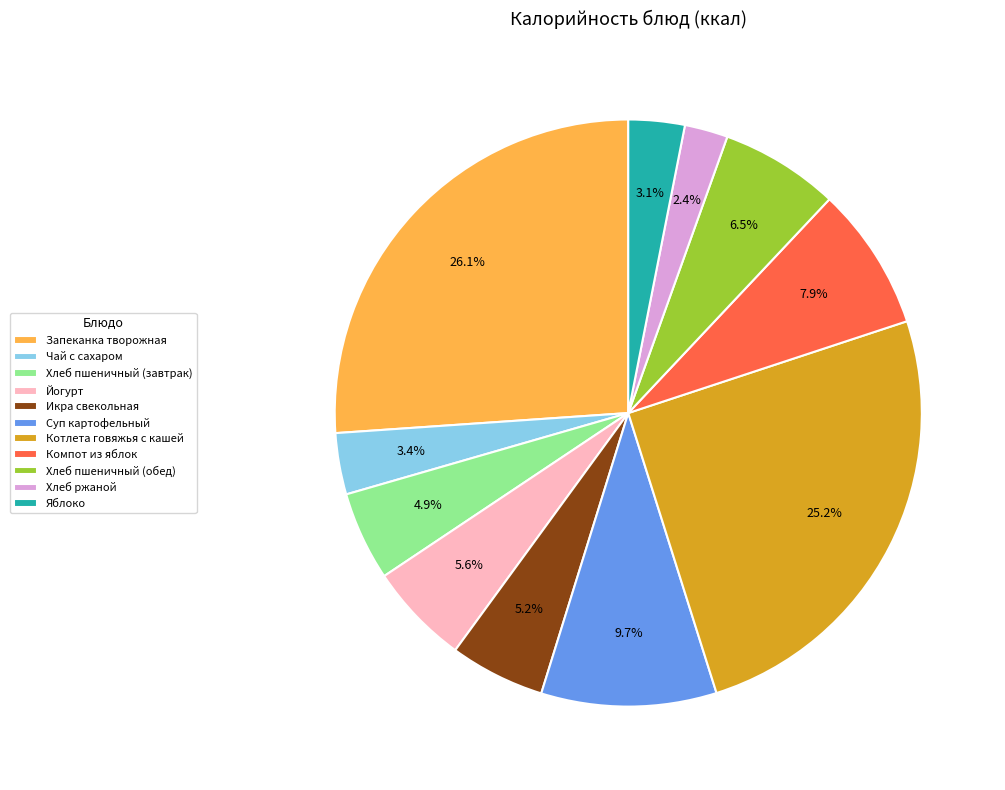

What percentage do Чай с сахаром and Хлеб пшеничный (завтрак) together represent?

8.3%